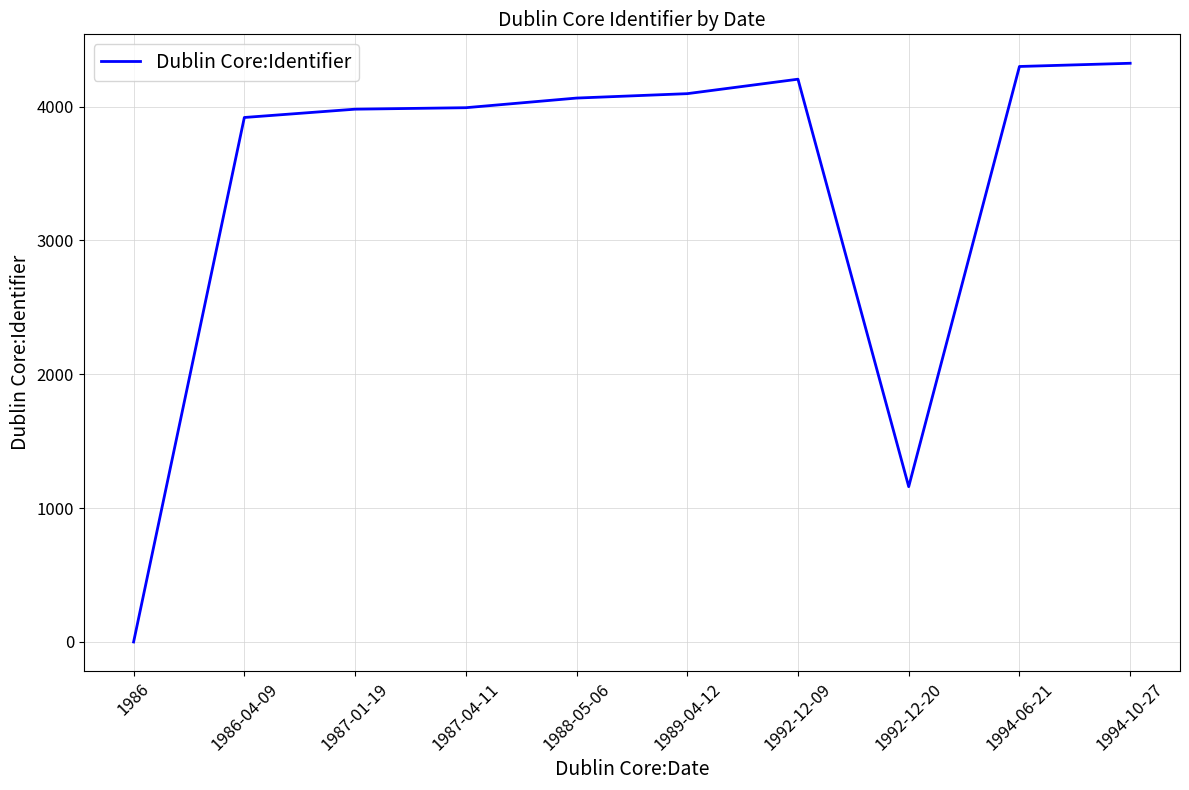

Which category has the lowest value across all series?

1986